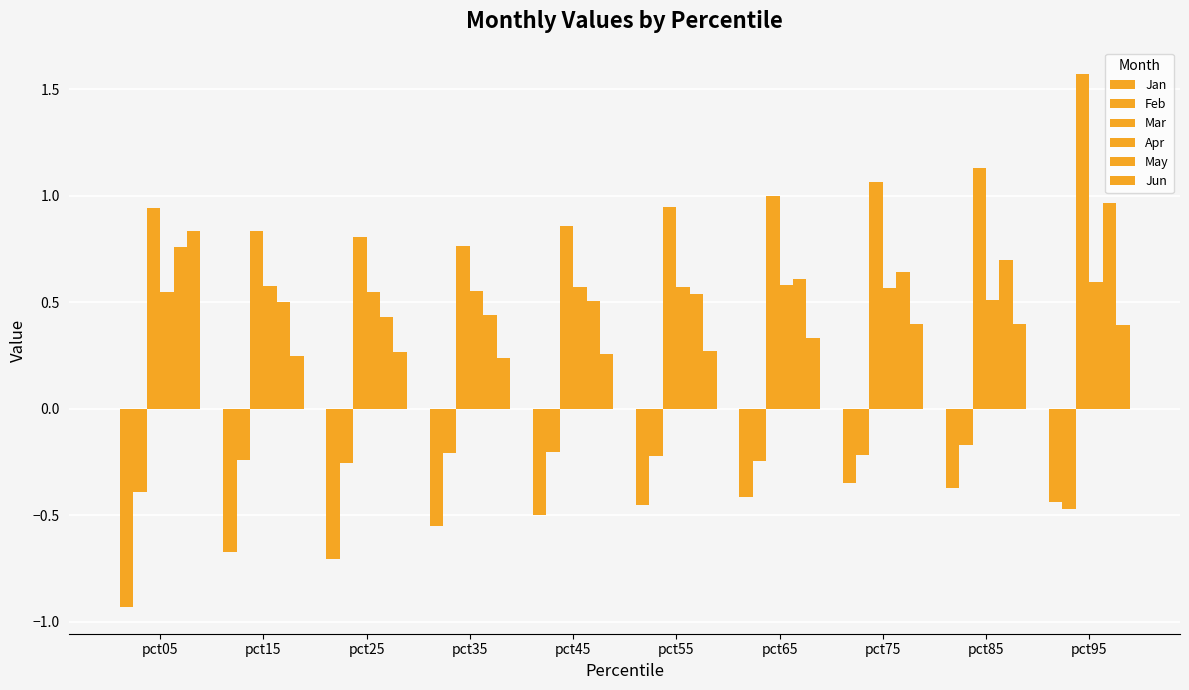

How many groups of bars are there?

10